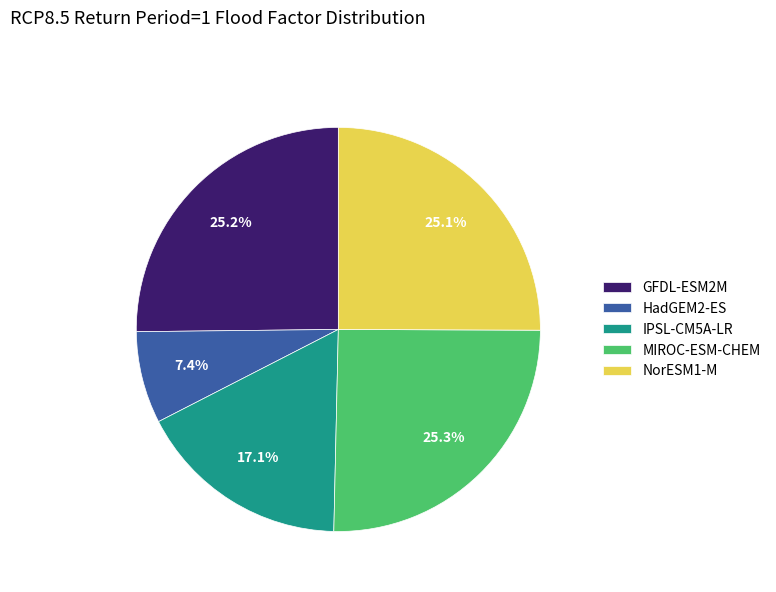

How many slices are in this pie chart?

5